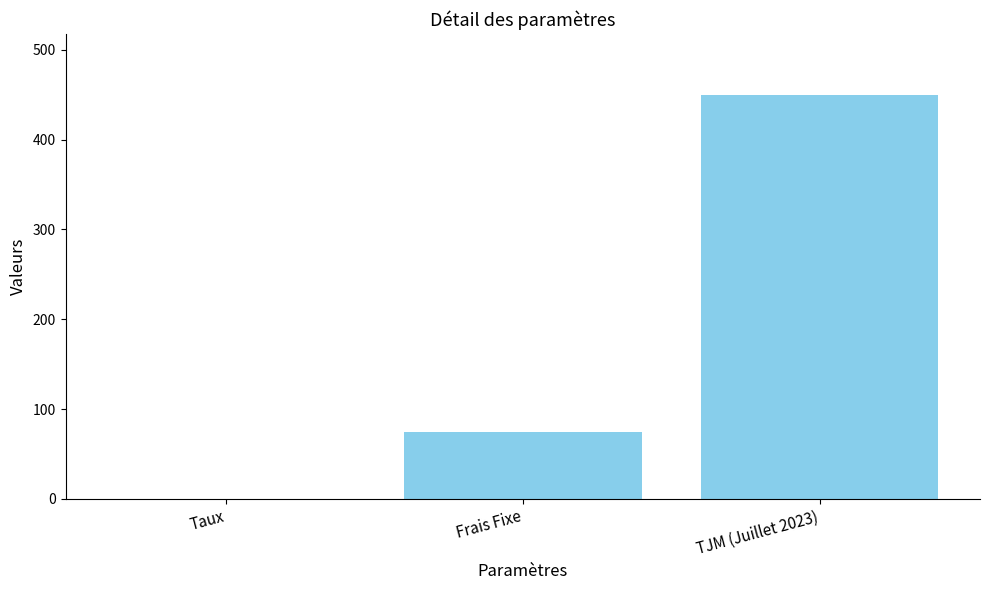

The value at Frais Fixe is 75.0. True or false?

True